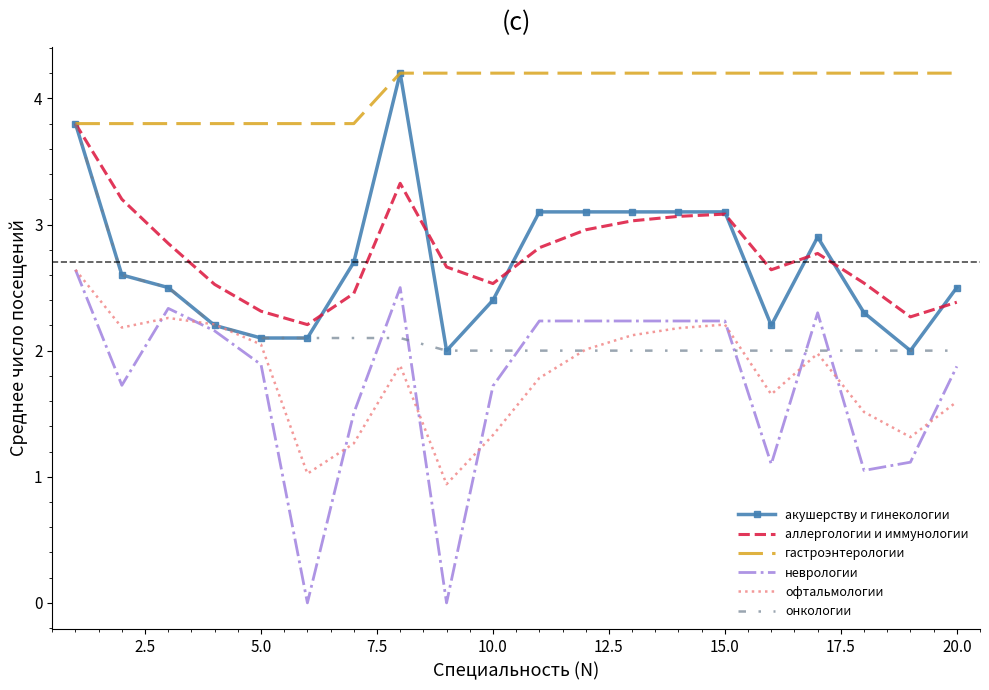

What is the highest value of the неврологии series?

2.6